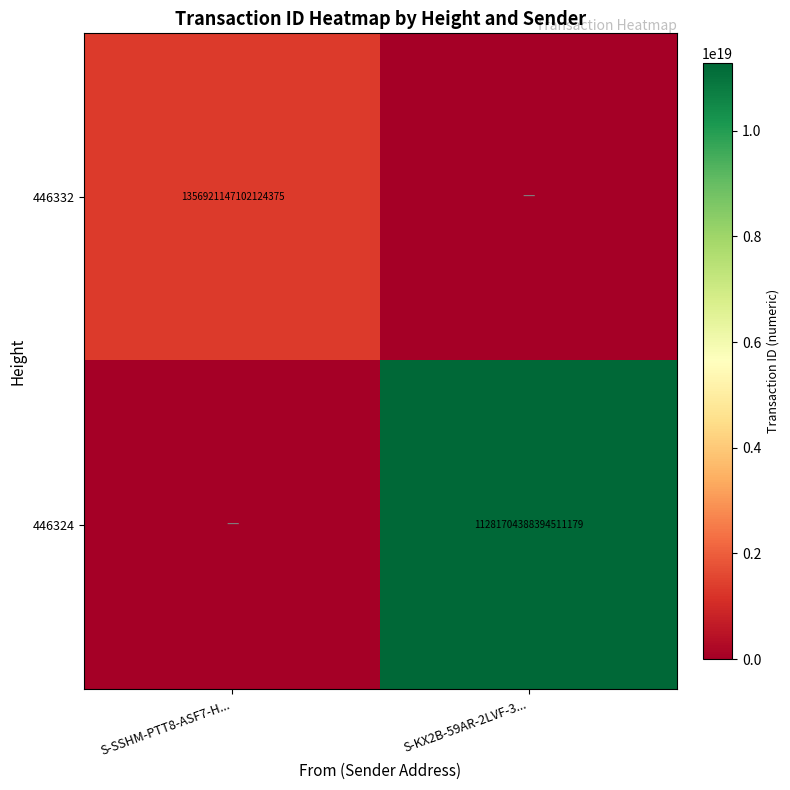

Is it true that 446324 equals 11281704388394510336 at S-KX2B-59AR-2LVF-3...?

True